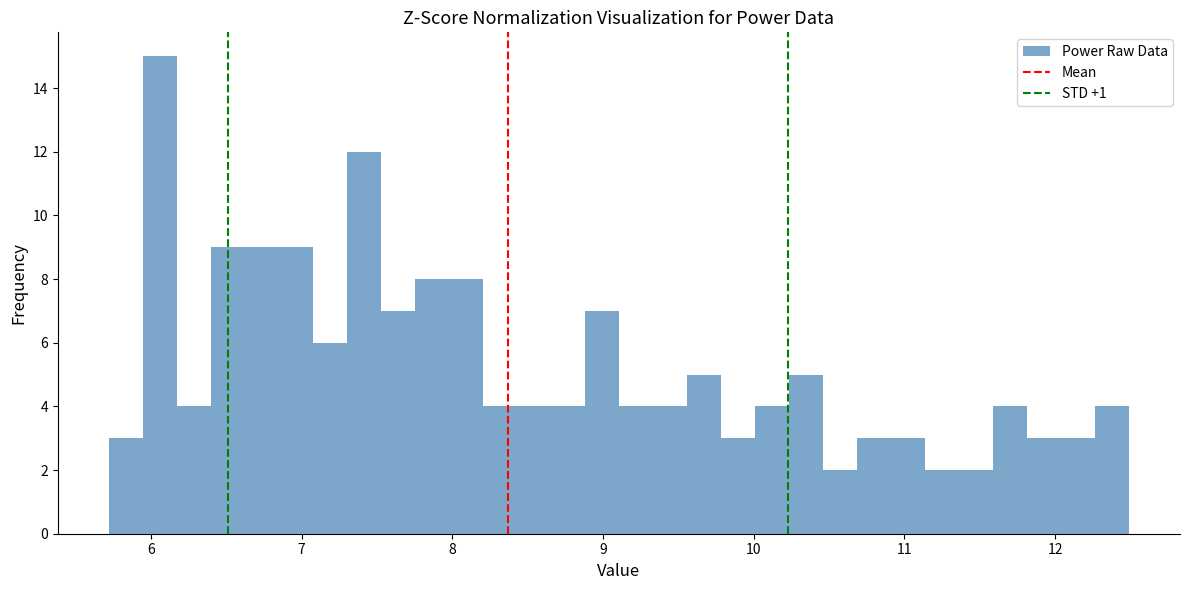

Around what value on the x-axis is the tallest bar? Give the approximate position of its centre, as read against the axis.

6.1